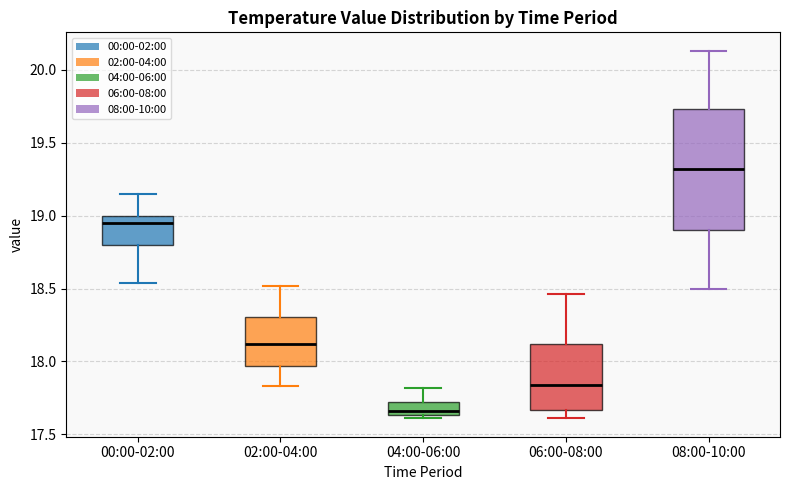

Which box's median line is the lowest?

04:00-06:00